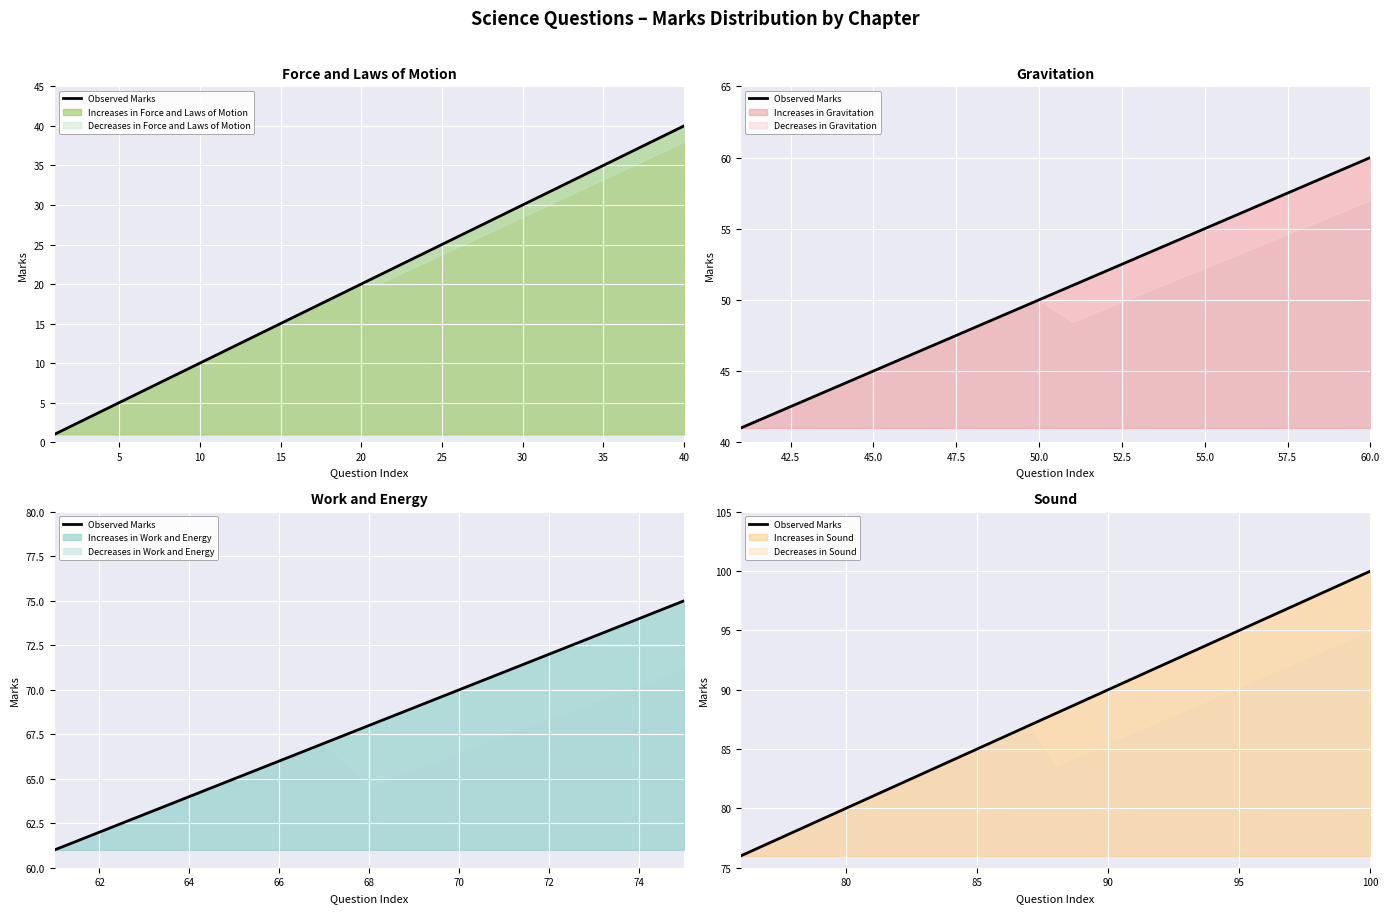

True or false: Increases in Work and Energy has a value of 104 at 64.

False